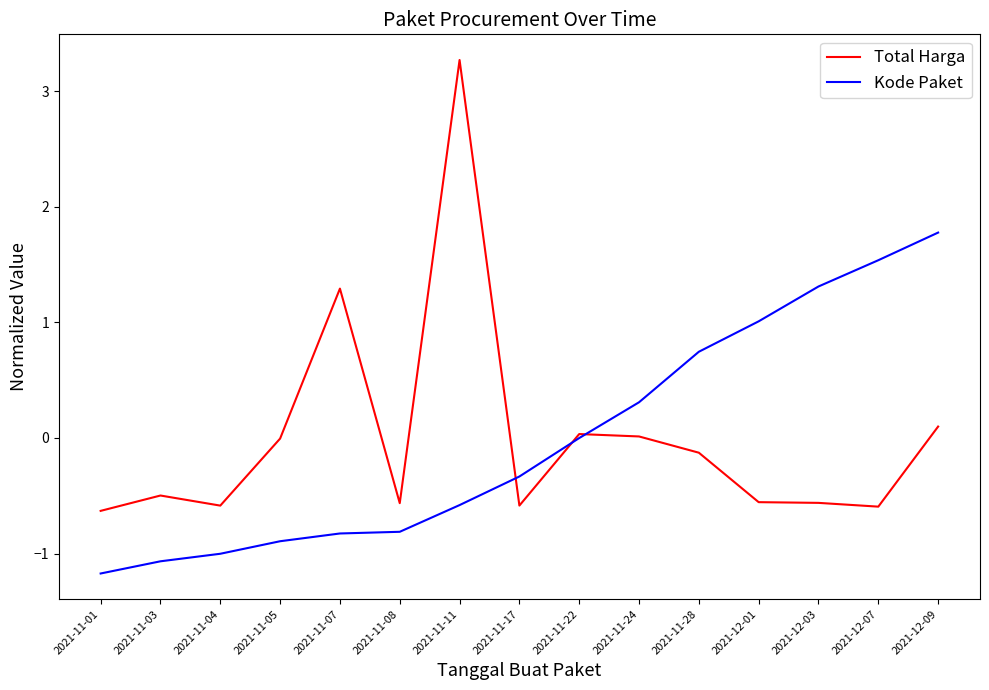

At which category is the sum across all series the highest?

2021-11-11